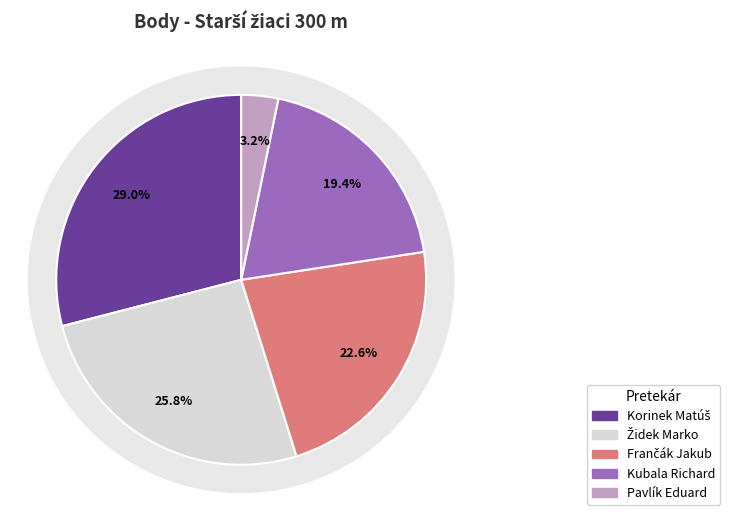

What percentage is the Frančák Jakub slice, to the nearest percent?

23%